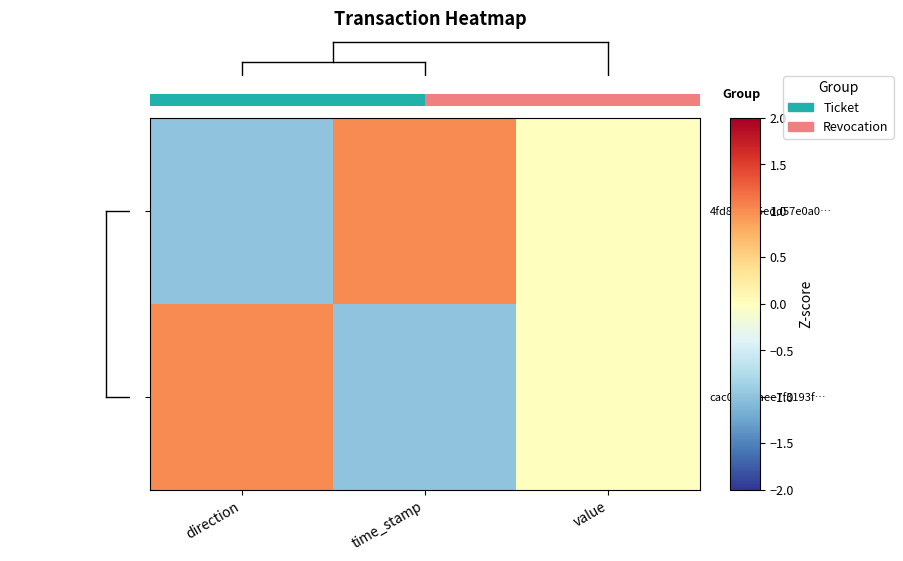

How many categories are shown in the chart?

3